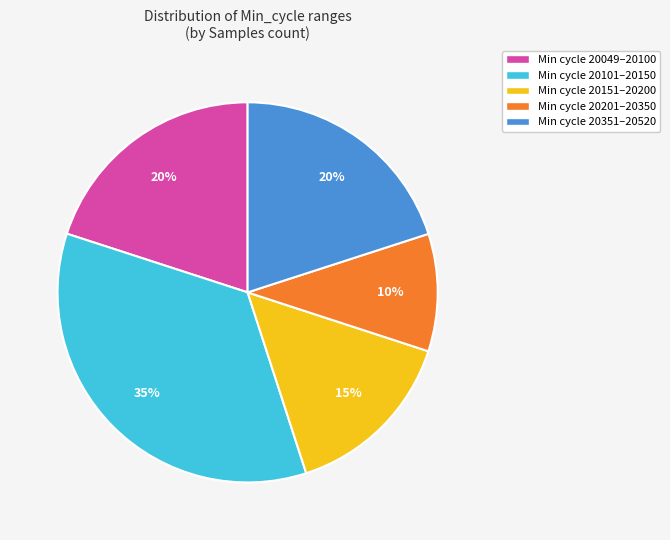

Is there any slice that represents more than half of the pie?

No